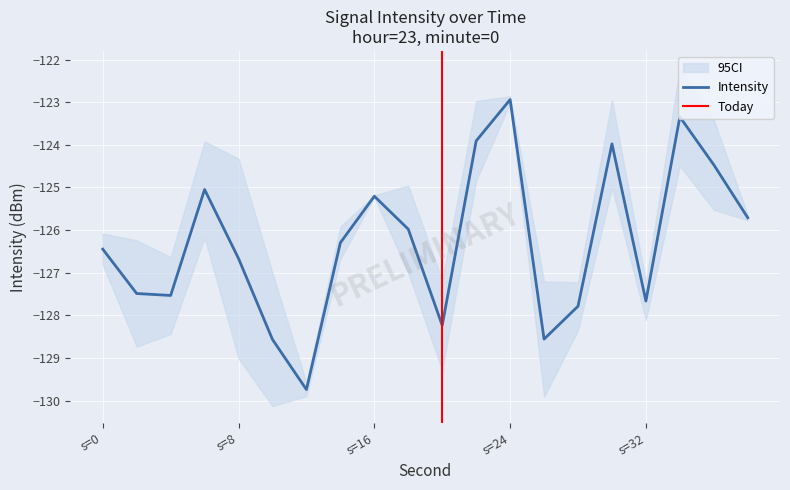

The value at s=0 is -219.3. True or false?

False